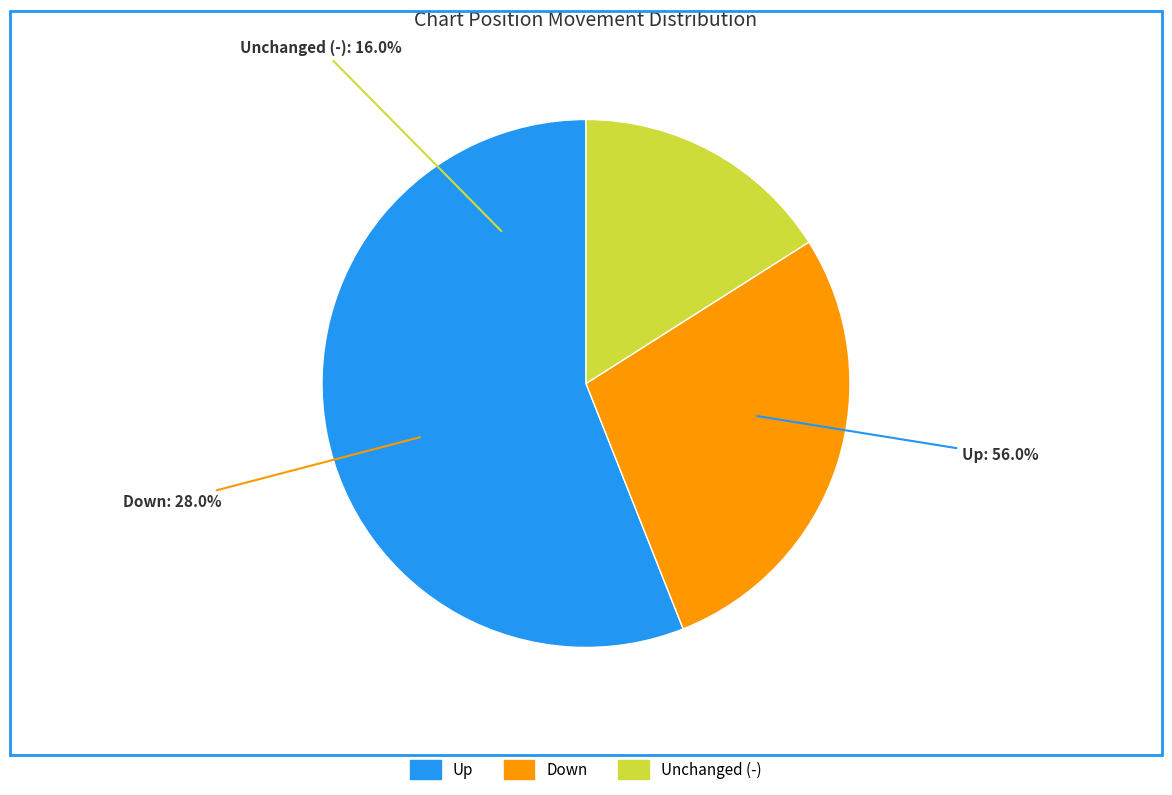

Which slice is the largest?

up